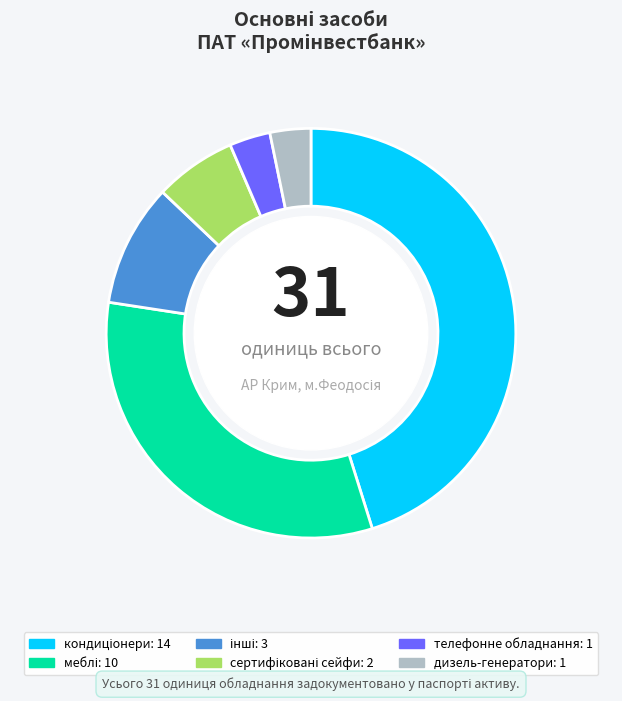

The дизель-генератори slice represents 3% of the pie. True or false?

True